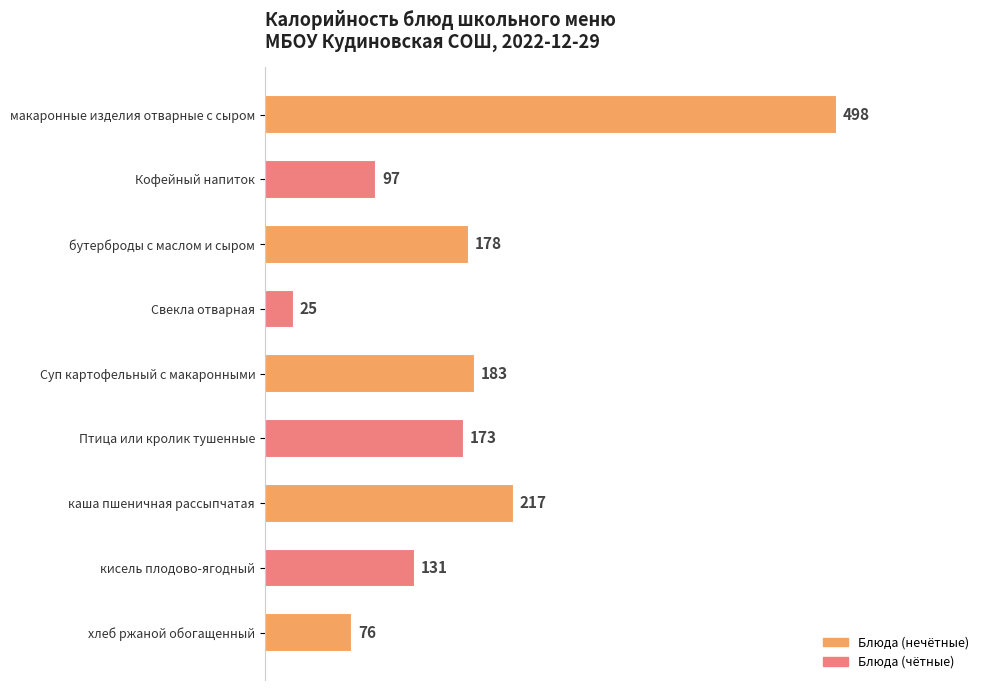

What is the greatest value displayed?

498